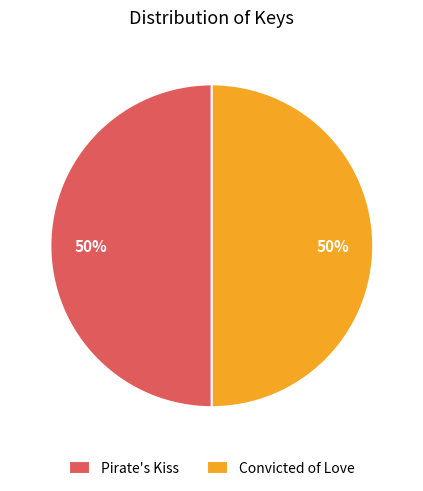

To the nearest percent, what percentage of the pie is Convicted of Love?

50%